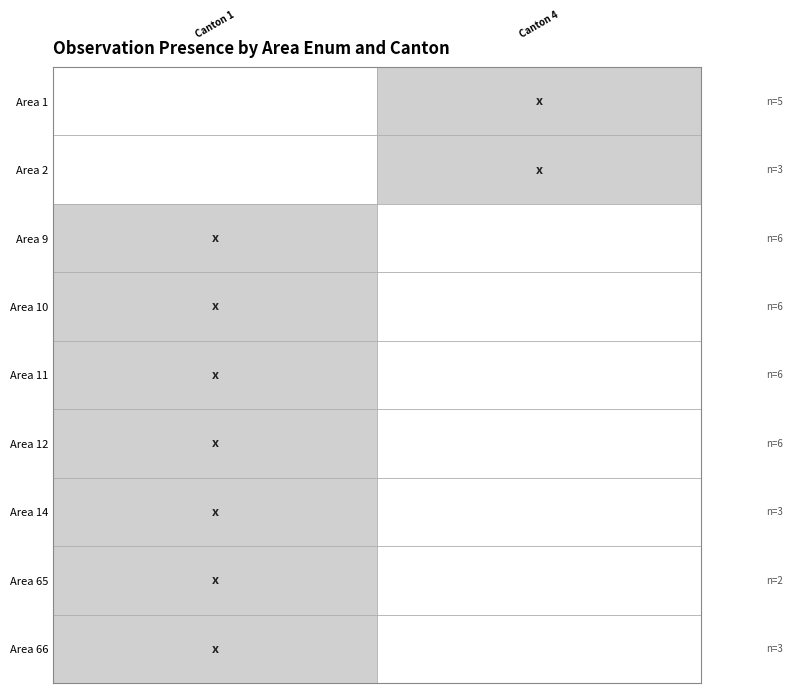

How many values in the 11 series exceed 0?

2